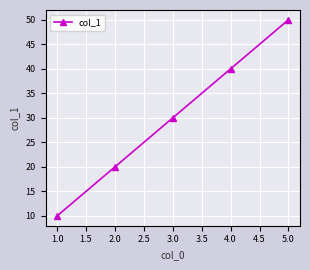

Rank the categories by value from highest to lowest.

5.0, 4.0, 3.0, 2.0, 1.0